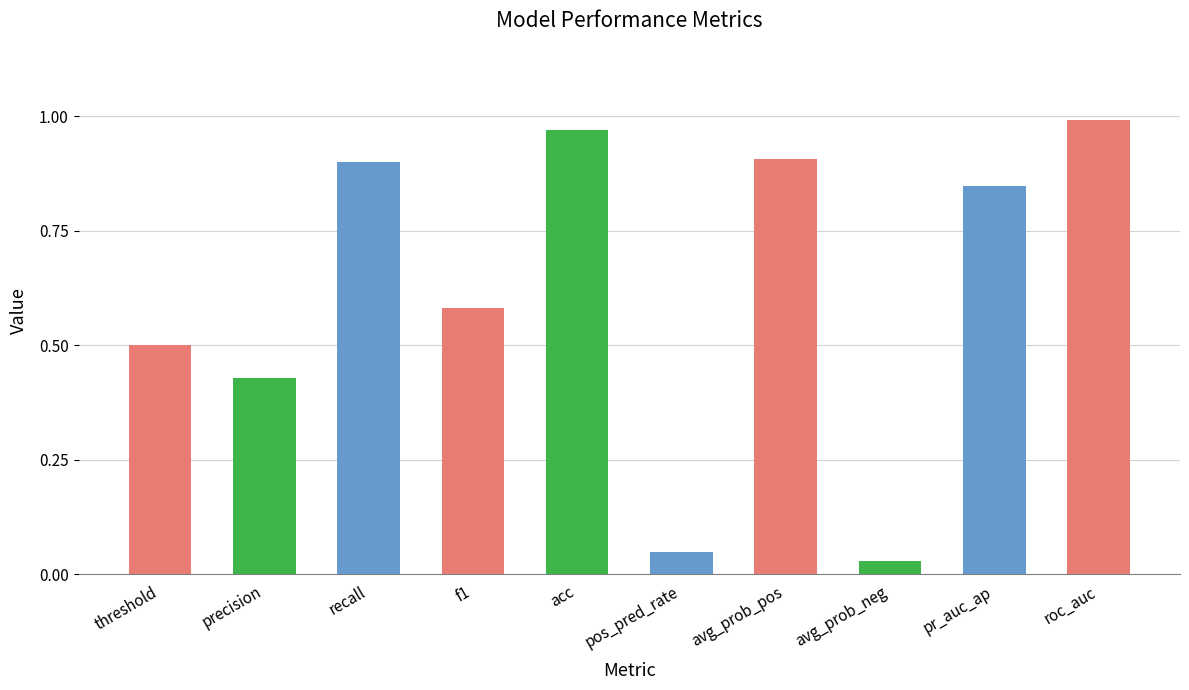

What is the label of the 8th bar from the right?

recall